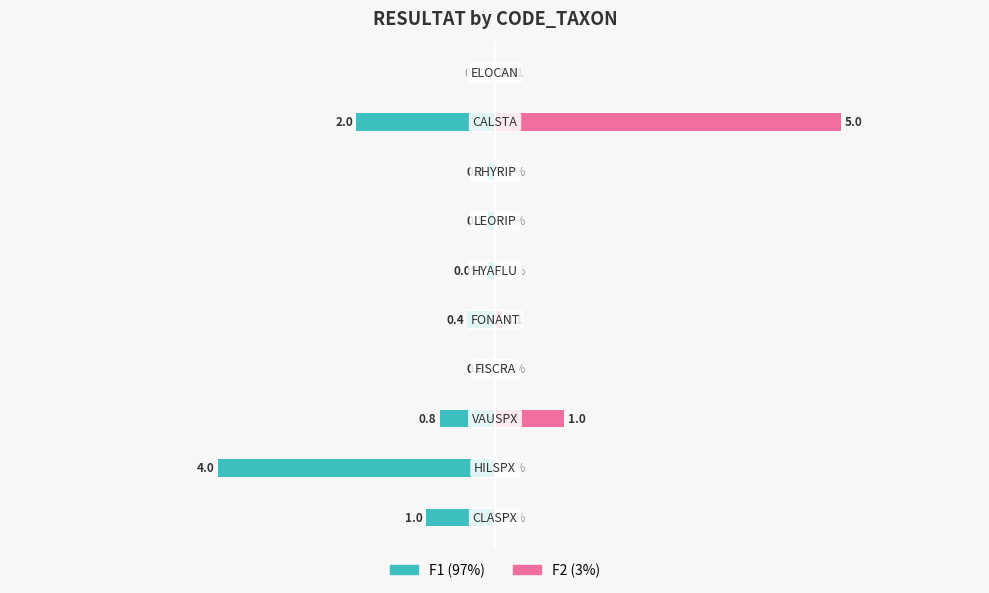

Which series changed the most between 5 and 6?

F1 (97%)